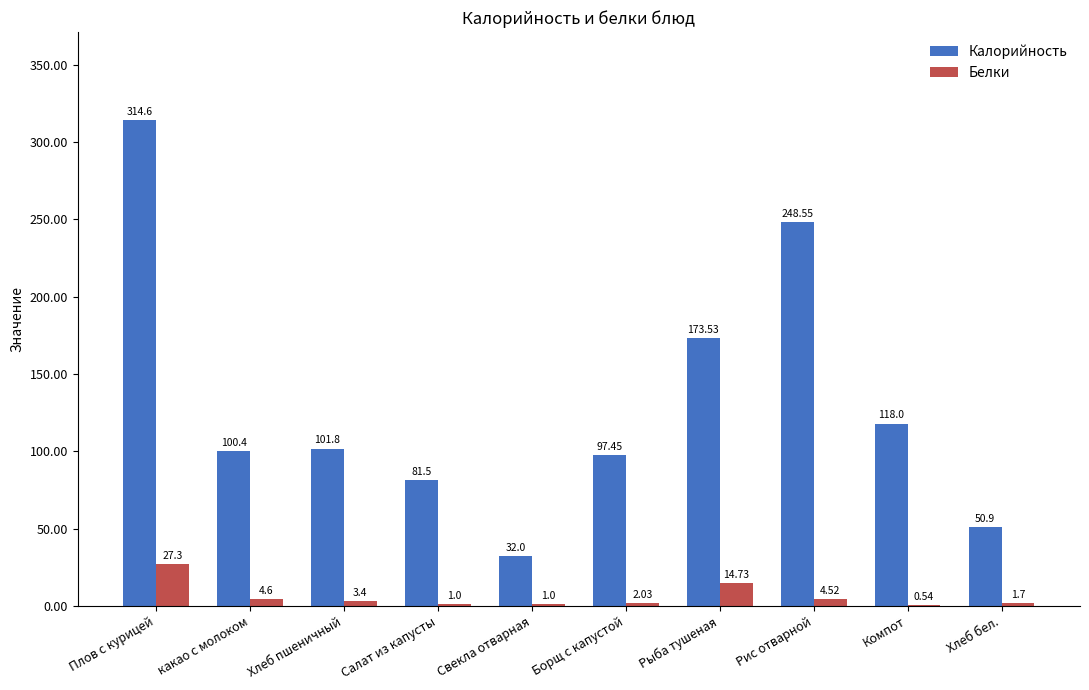

Is the value of Белки at Хлеб бел. greater than the value of Калорийность at Плов с курицей?

No